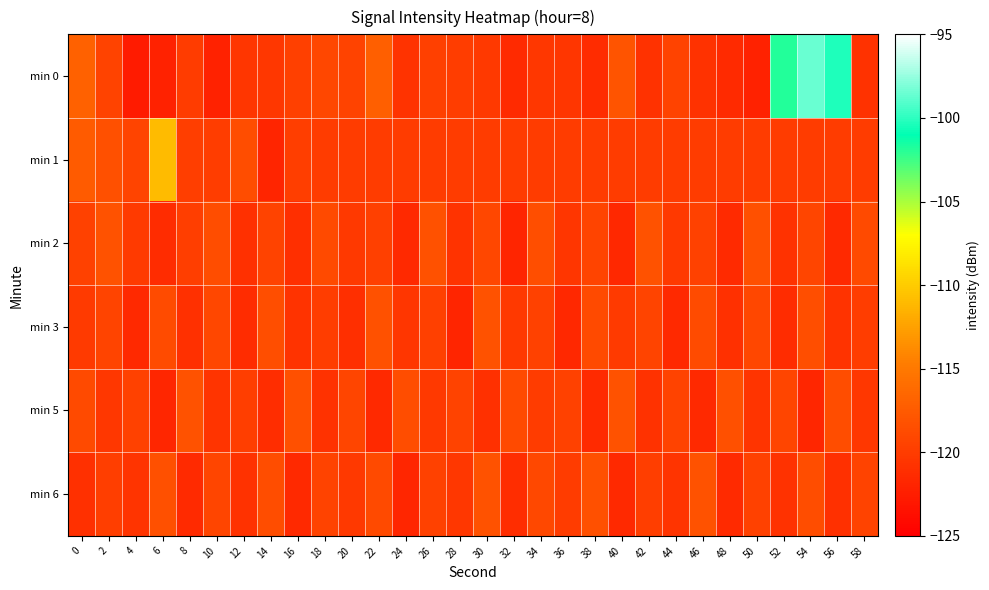

Reading left to right, extract all data points from this chart.

min 0: 0=-116.9	2=-119.5	4=-122.7	6=-122.1	8=-120.0	10=-122.1	12=-120.5	14=-120.4	16=-119.7	18=-119.1	20=-119.4	22=-117.0	24=-120.7	26=-119.7	28=-119.9	30=-120.3	32=-121.4	34=-120.4	36=-120.5	38=-121.3	40=-118.1	42=-120.9	44=-119.4	46=-120.9	48=-121.4	50=-122.1	52=-101.8	54=-98.5	56=-100.4	58=-120.8
min 1: 0=-117.5	2=-118.4	4=-119.3	6=-111.0	8=-119.8	10=-119.9	12=-118.7	14=-121.9	16=-119.7	18=-120.0	20=-120.0	22=-120.0	24=-120.0	26=-120.0	28=-120.0	30=-120.0	32=-120.0	34=-120.0	36=-120.0	38=-120.0	40=-120.0	42=-120.0	44=-120.0	46=-120.0	48=-120.0	50=-120.0	52=-120.0	54=-120.0	56=-120.0	58=-120.0
min 2: 0=-119.5	2=-118.2	4=-120.1	6=-121.3	8=-119.8	10=-118.6	12=-120.9	14=-119.4	16=-121.1	18=-118.9	20=-120.3	22=-119.7	24=-121.5	26=-118.3	28=-120.7	30=-119.1	32=-121.9	34=-118.5	36=-120.5	38=-119.3	40=-121.7	42=-118.1	44=-120.2	46=-119.6	48=-121.4	50=-118.4	52=-120.8	54=-119.2	56=-121.6	58=-118.8
min 3: 0=-120.1	2=-119.3	4=-121.5	6=-118.7	8=-120.9	10=-119.1	12=-121.3	14=-118.5	16=-120.7	18=-119.9	20=-121.1	22=-118.3	24=-120.5	26=-119.7	28=-121.9	30=-118.1	32=-120.3	34=-119.5	36=-121.7	38=-118.9	40=-120.1	42=-119.3	44=-121.5	46=-118.7	48=-120.9	50=-119.1	52=-121.3	54=-118.5	56=-120.7	58=-119.9
min 5: 0=-118.9	2=-120.4	4=-119.6	6=-121.8	8=-118.2	10=-120.6	12=-119.8	14=-121.2	16=-118.4	18=-120.8	20=-119.2	22=-121.6	24=-118.6	26=-120.2	28=-119.4	30=-121.0	32=-118.8	34=-120.0	36=-119.6	38=-121.4	40=-118.2	42=-120.8	44=-119.4	46=-121.6	48=-118.4	50=-120.6	52=-119.2	54=-121.8	56=-118.6	58=-120.4
min 6: 0=-121.0	2=-119.8	4=-120.6	6=-118.4	8=-121.4	10=-119.2	12=-120.8	14=-118.6	16=-121.6	18=-119.4	20=-120.2	22=-118.8	24=-121.8	26=-119.6	28=-120.4	30=-118.2	32=-121.2	34=-119.0	36=-120.0	38=-118.4	40=-121.6	42=-119.8	44=-120.6	46=-118.2	48=-121.4	50=-119.6	52=-120.8	54=-118.6	56=-121.0	58=-119.4